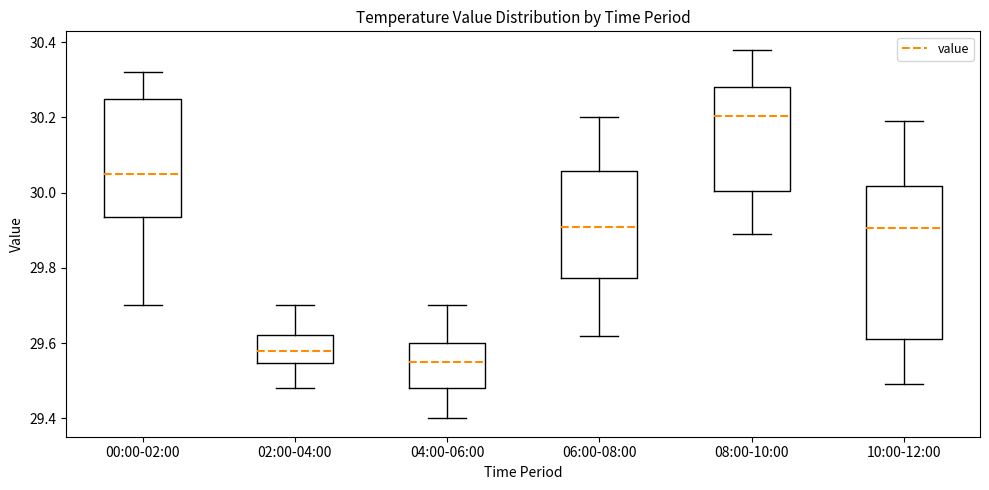

Reading left to right, transcribe this box plot: for each box, give where its median line is, the range the box spans, and where its two whiskers end, as read against the y-axis. The values are not printed on the chart, so give them approximately, as read against the axis.

00:00-02:00: median 30.06, box 29.94 to 30.26, whiskers 29.70 to 30.32
02:00-04:00: median 29.58, box 29.54 to 29.62, whiskers 29.48 to 29.70
04:00-06:00: median 29.56, box 29.48 to 29.60, whiskers 29.40 to 29.70
06:00-08:00: median 29.92, box 29.78 to 30.06, whiskers 29.62 to 30.20
08:00-10:00: median 30.20, box 30.00 to 30.28, whiskers 29.90 to 30.38
10:00-12:00: median 29.90, box 29.62 to 30.02, whiskers 29.50 to 30.20